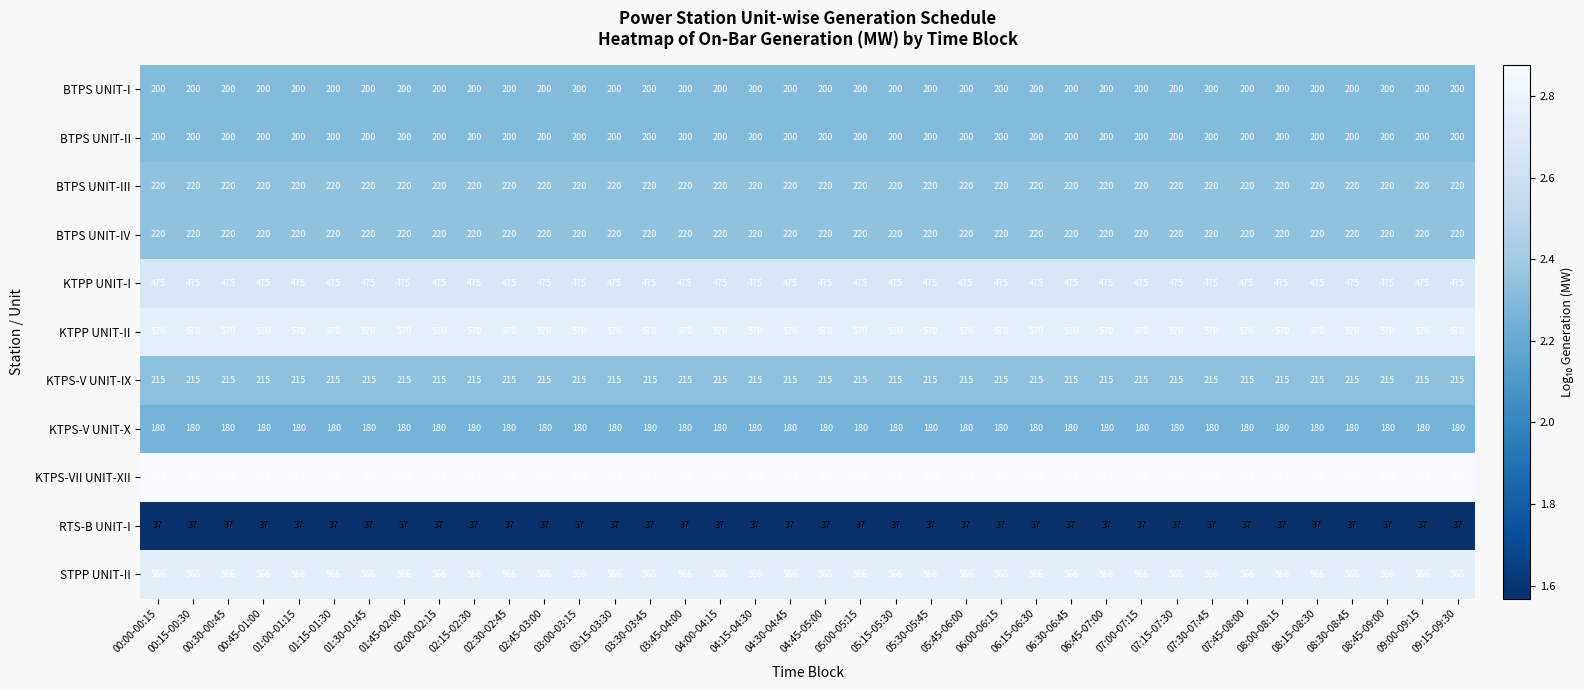

How many distinct data groups are displayed?

11